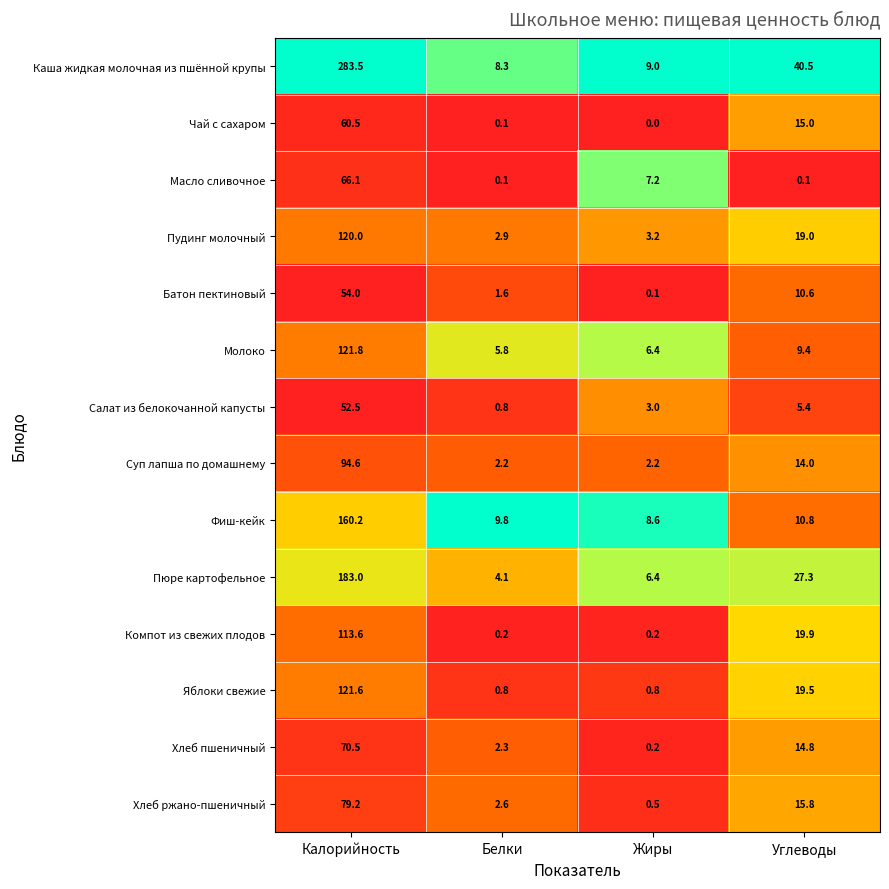

The Фиш-кейк series shows 9.8 at Белки. True or false?

True